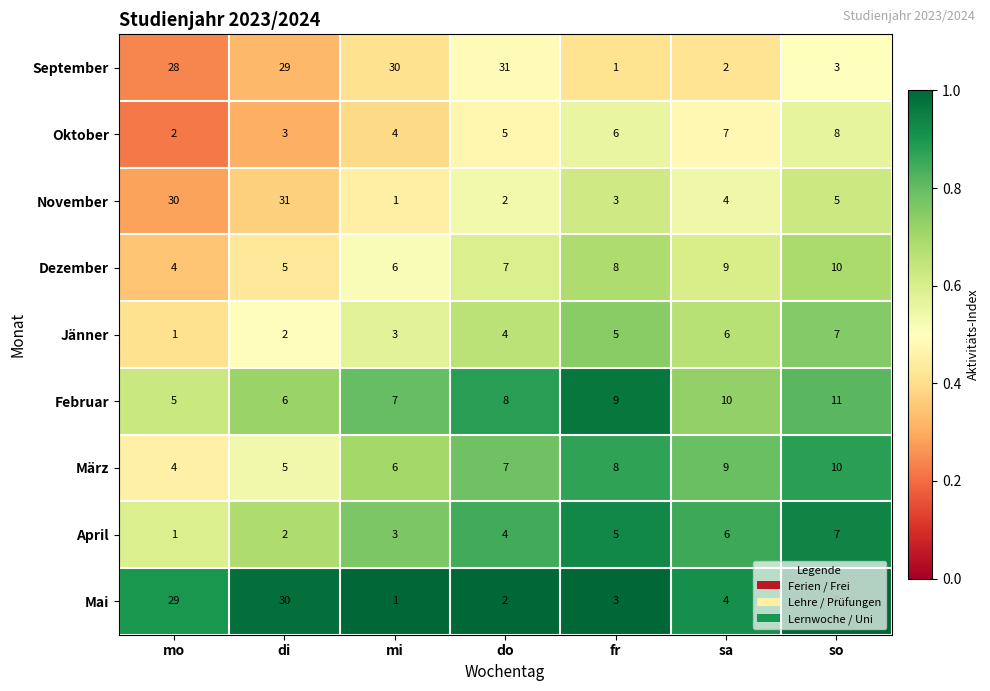

At which label does Mai reach its peak?

di